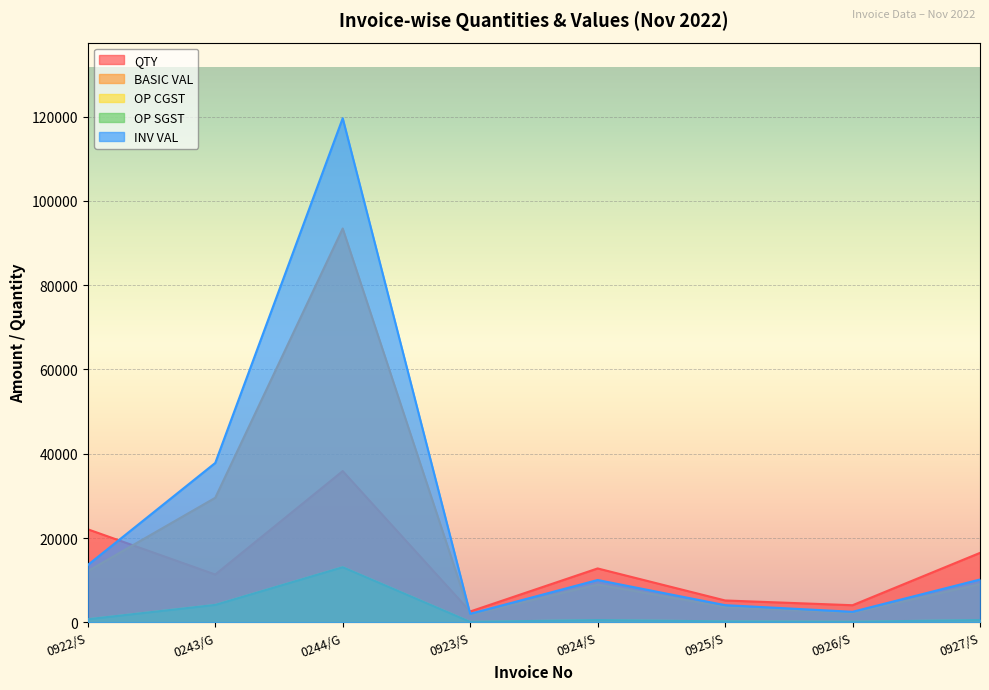

How many values in the OP CGST series exceed 544?

4